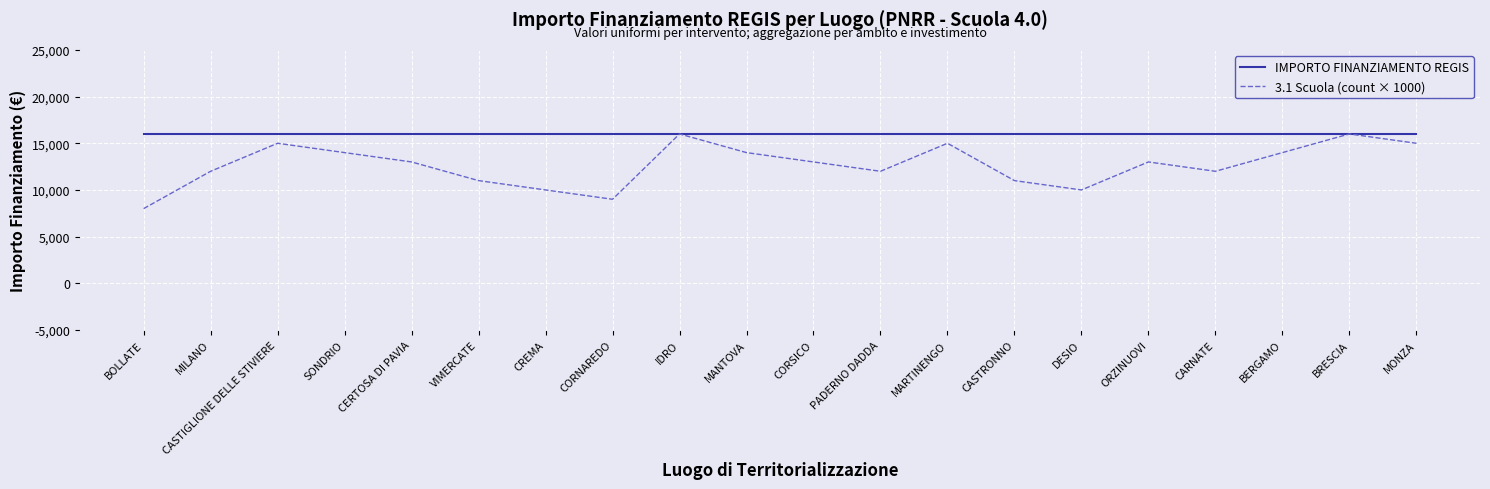

Between CERTOSA DI PAVIA and CREMA, which series saw the biggest shift?

3.1 Scuola (count × 1000)